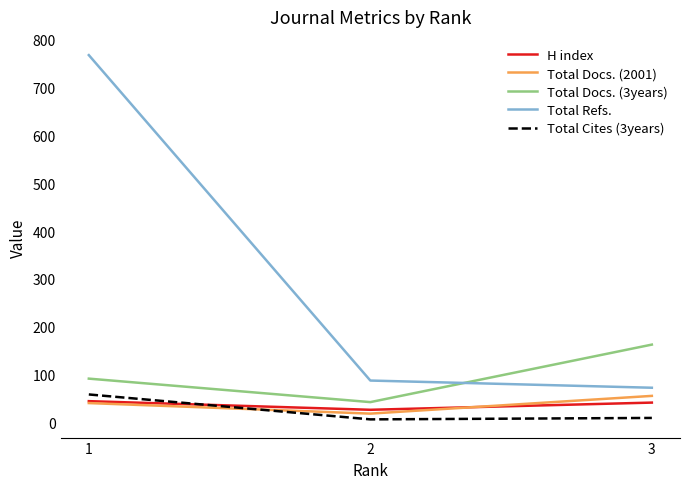

At which category is the sum across all series the highest?

1